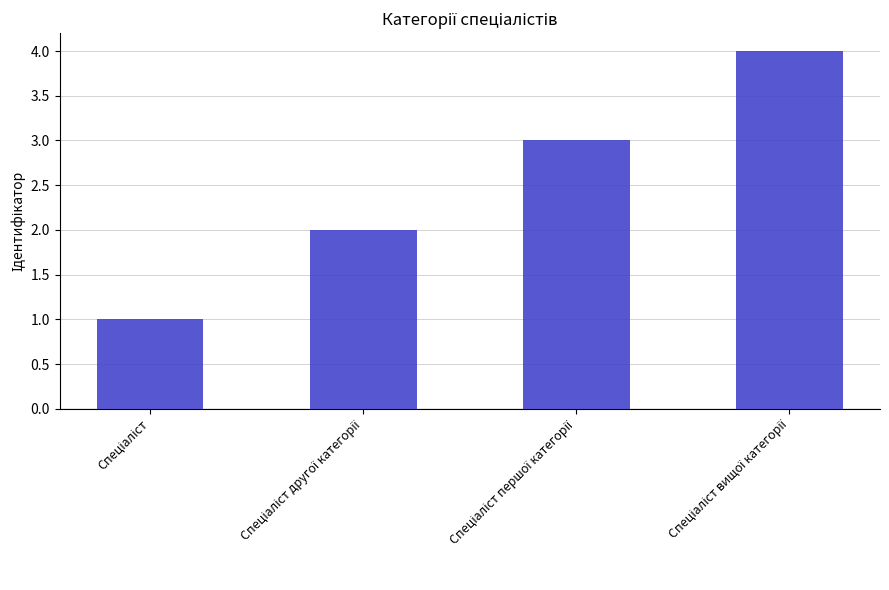

What is the maximum value shown in the chart?

4